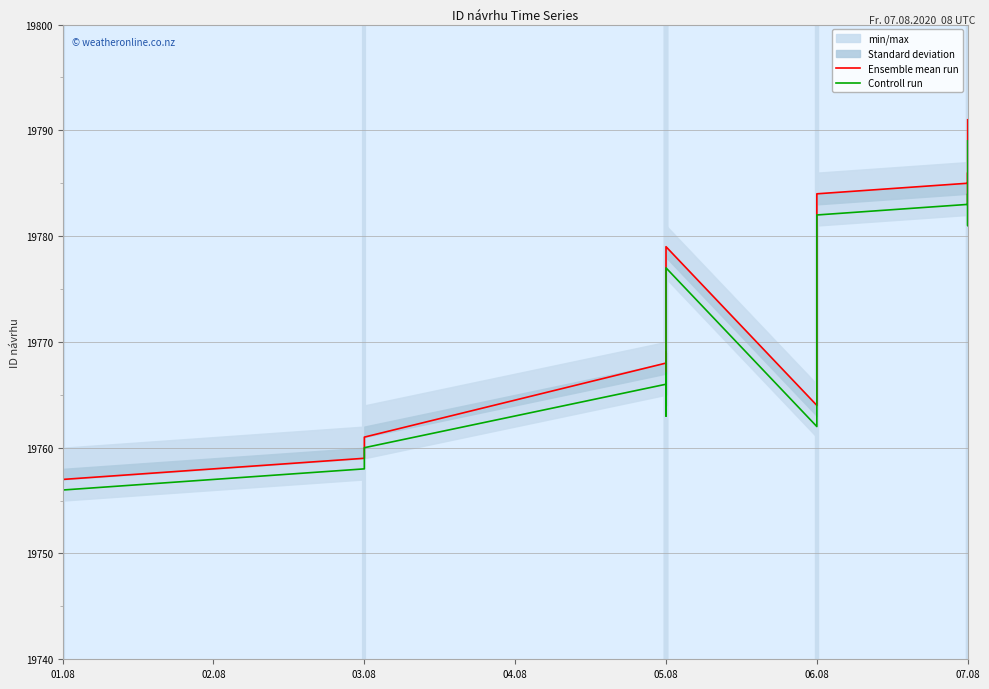

Which series has the largest total across all categories?

Ensemble mean run